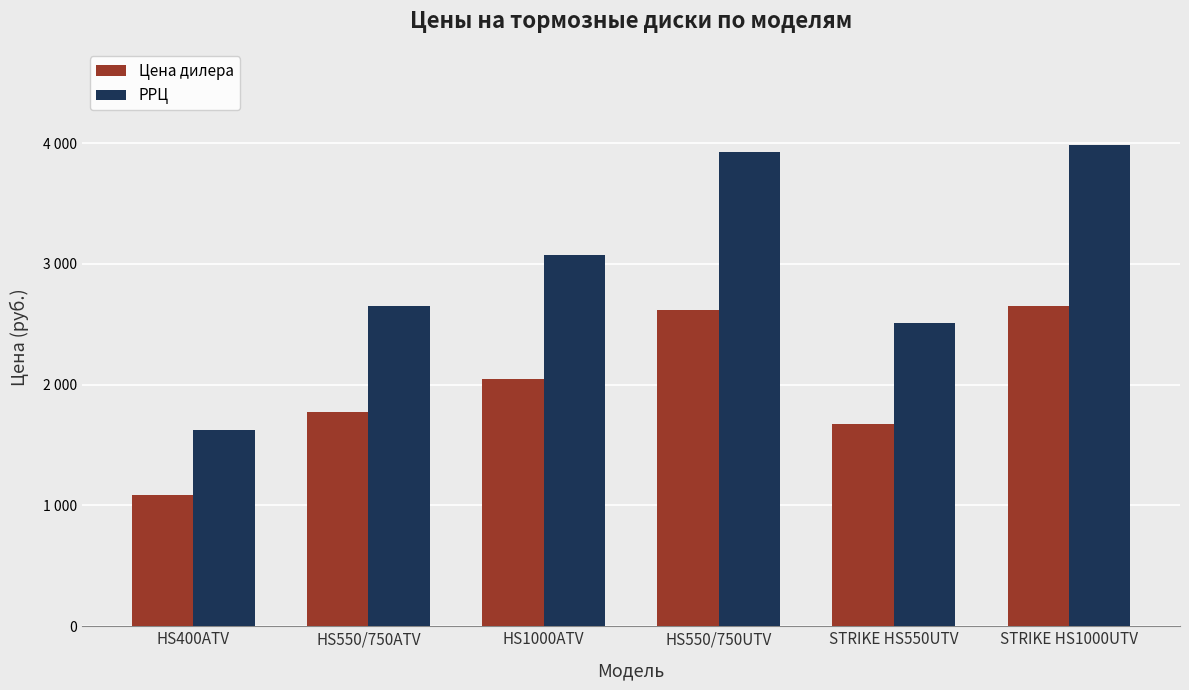

Where does the Цена дилера series first go above 2050?

HS550/750UTV